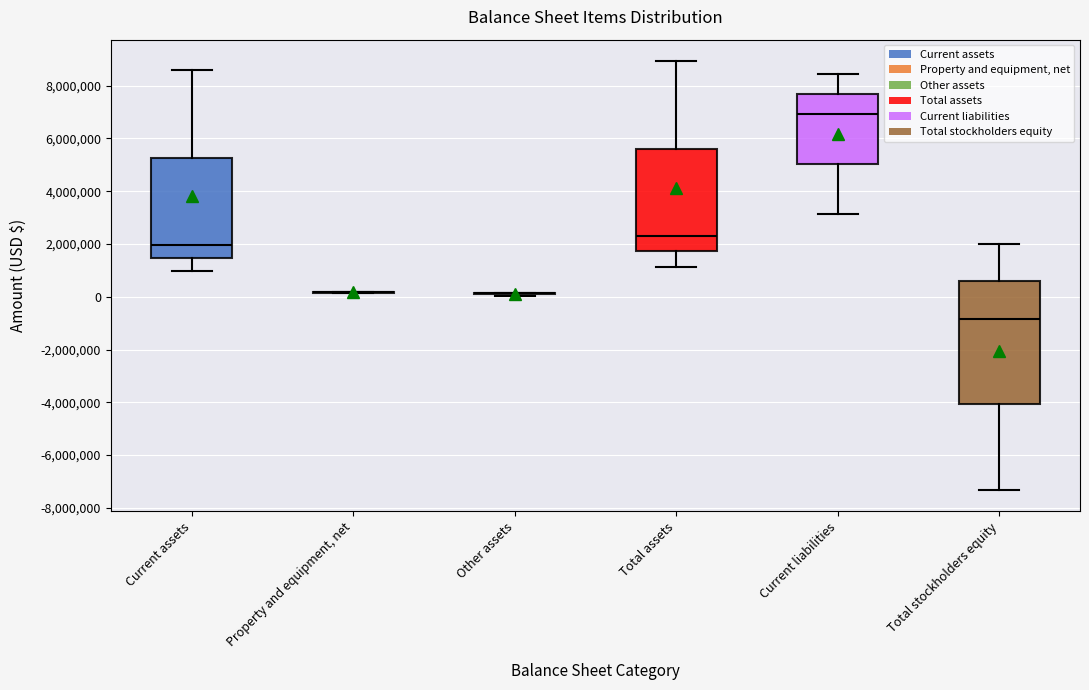

Where does the lower whisker of the box for Current assets end on the y-axis? The values are not printed on the chart, so give them approximately, as read against the axis.

1000000